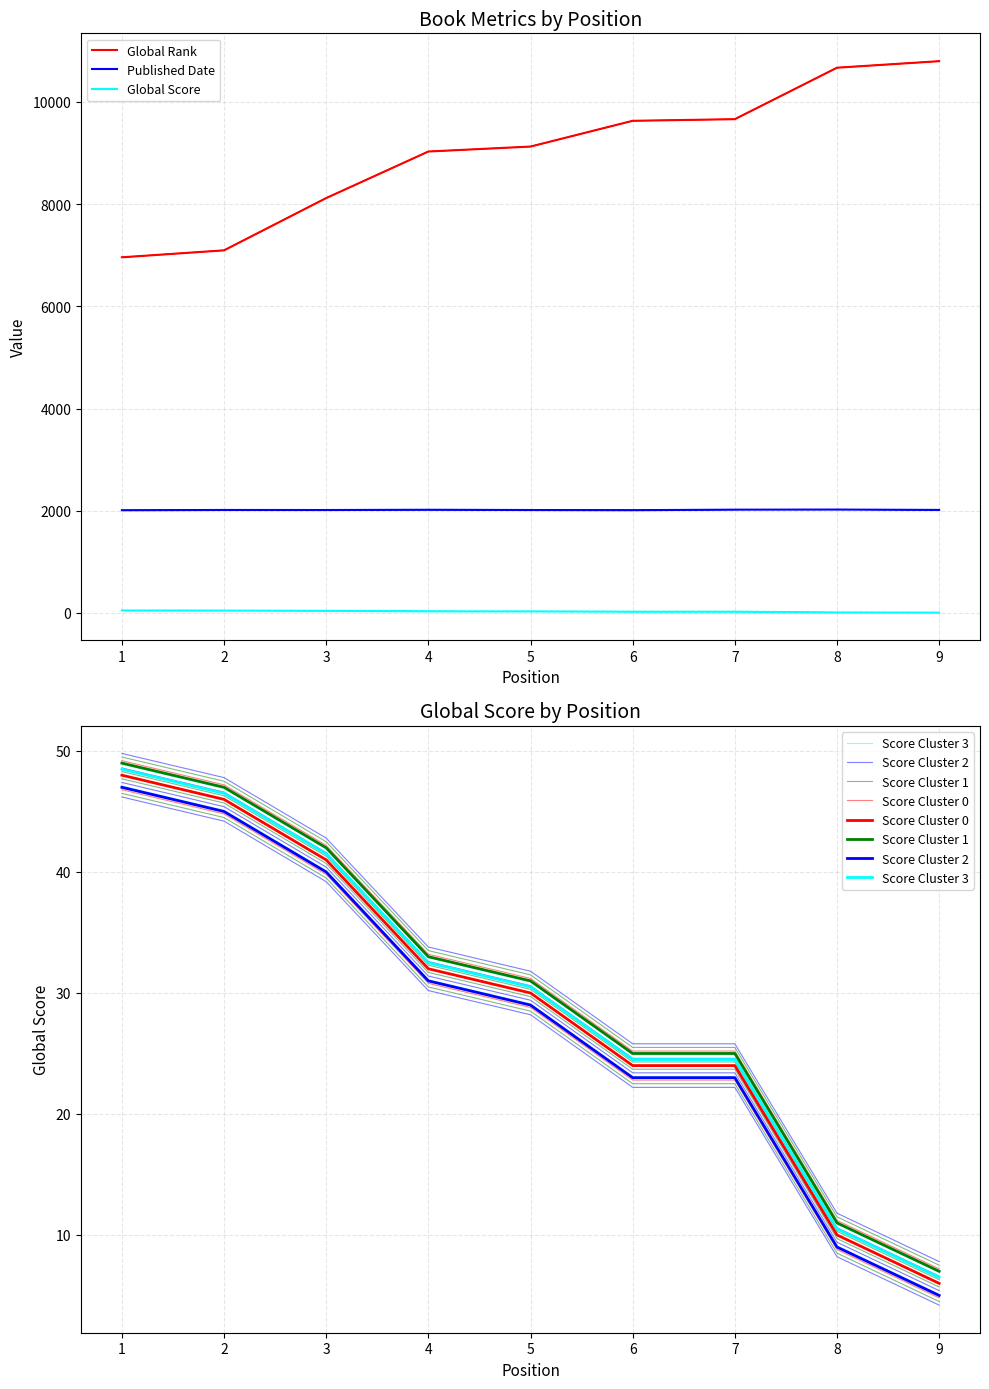

What is the difference between the highest and lowest values at 9?

10787.1